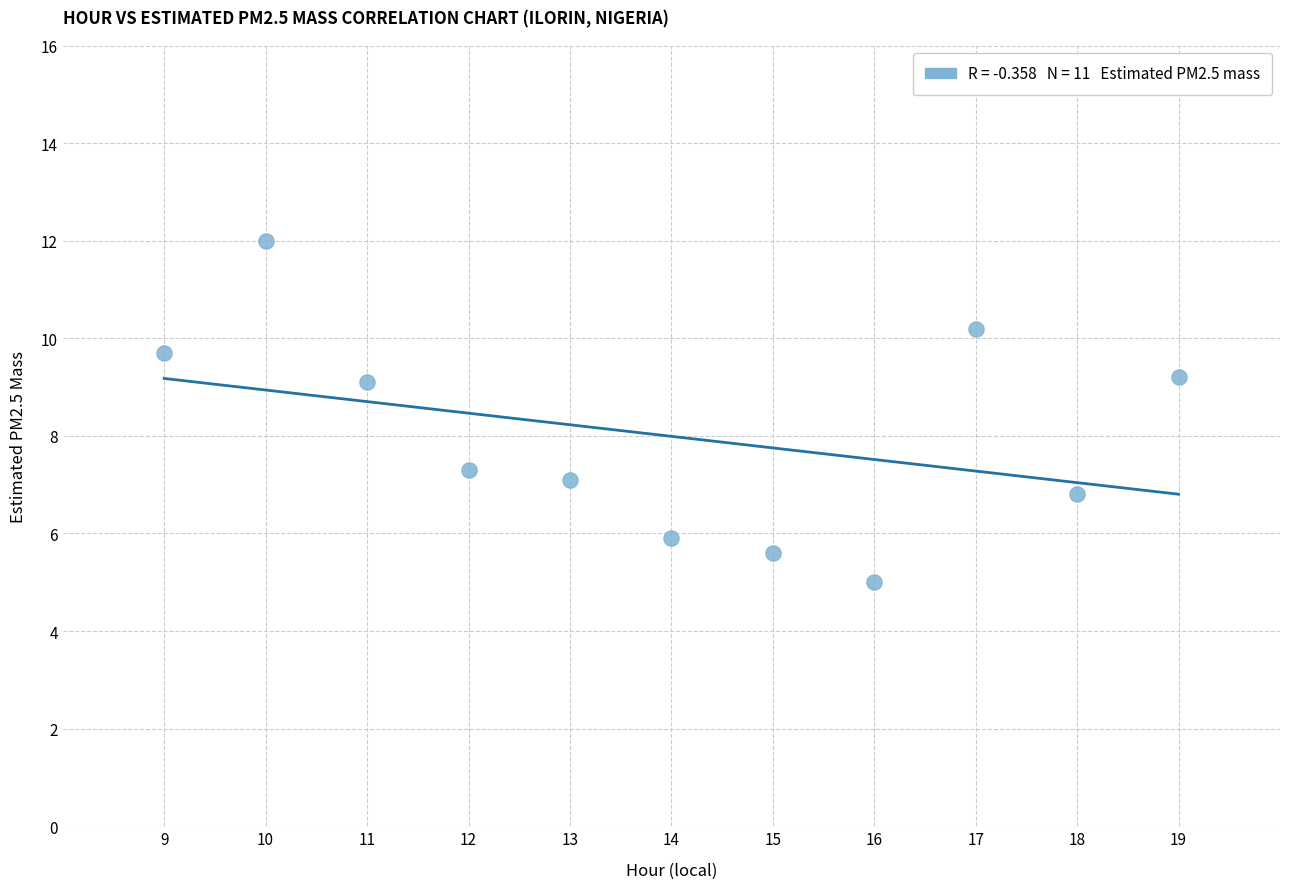

What is the average X value?

14.0